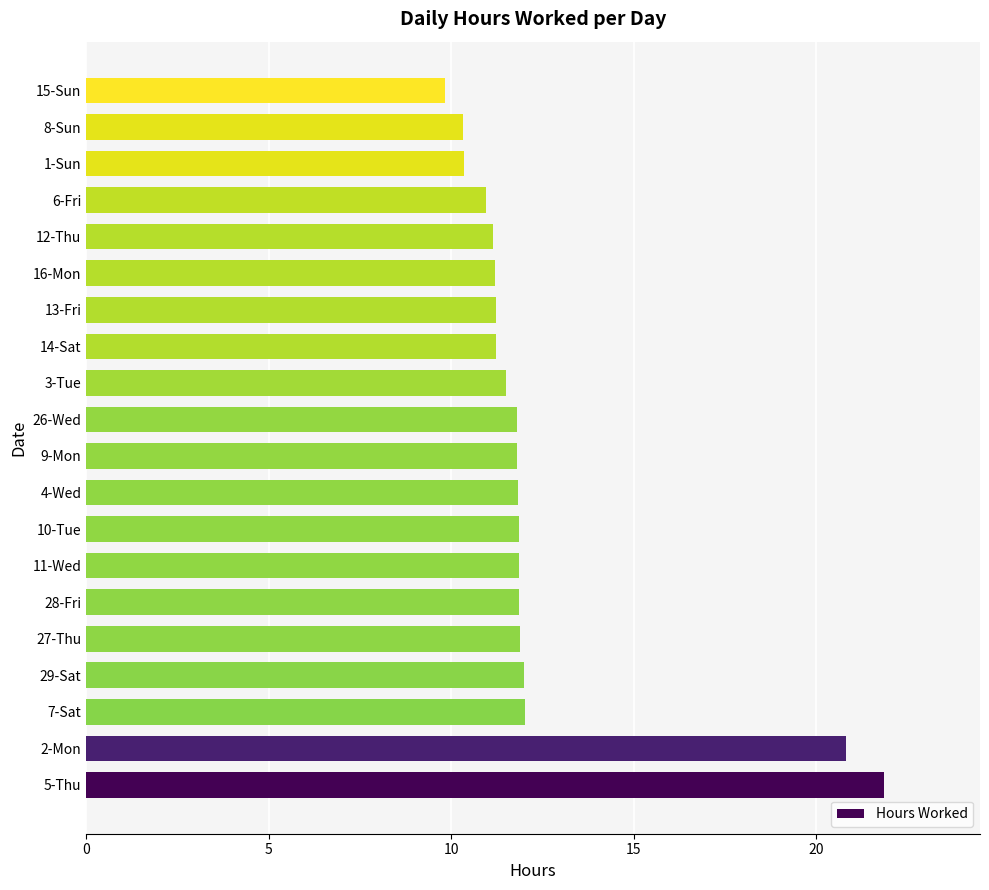

What is the greatest value displayed?

21.9